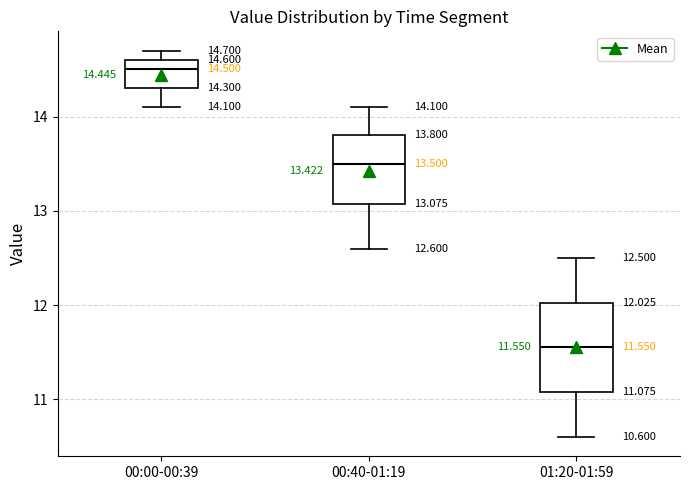

Which box is the tallest, from its lower edge to its upper edge?

01:20-01:59